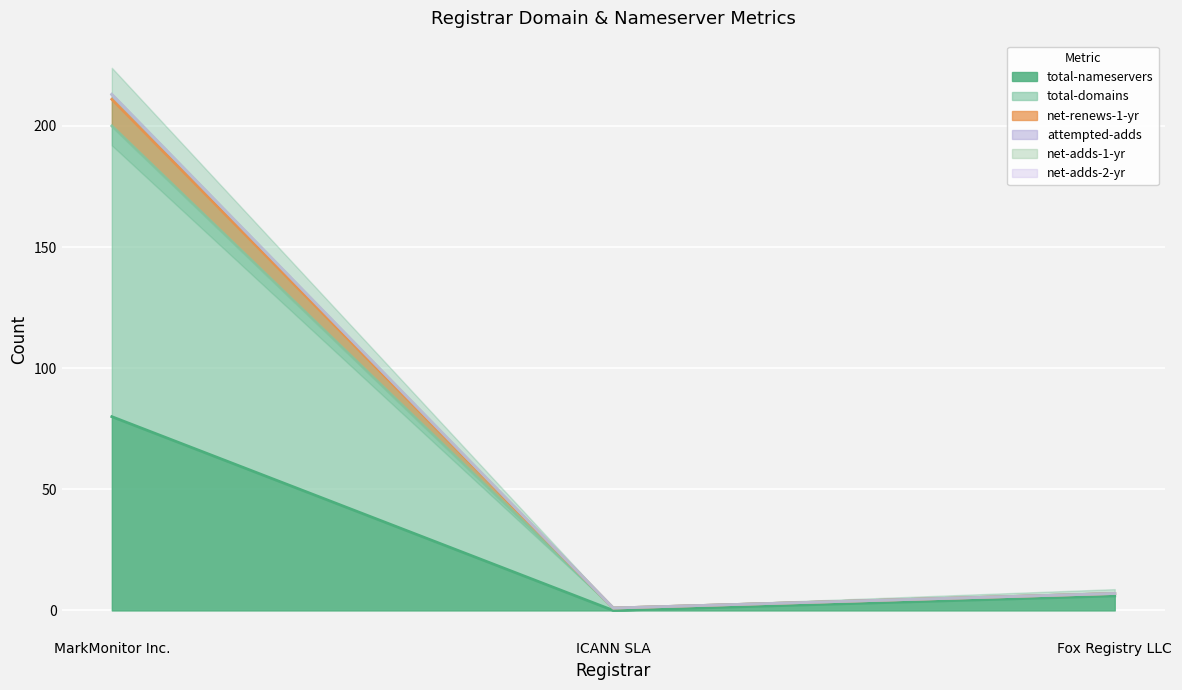

At which label is total-nameservers closest to 40?

Fox Registry LLC